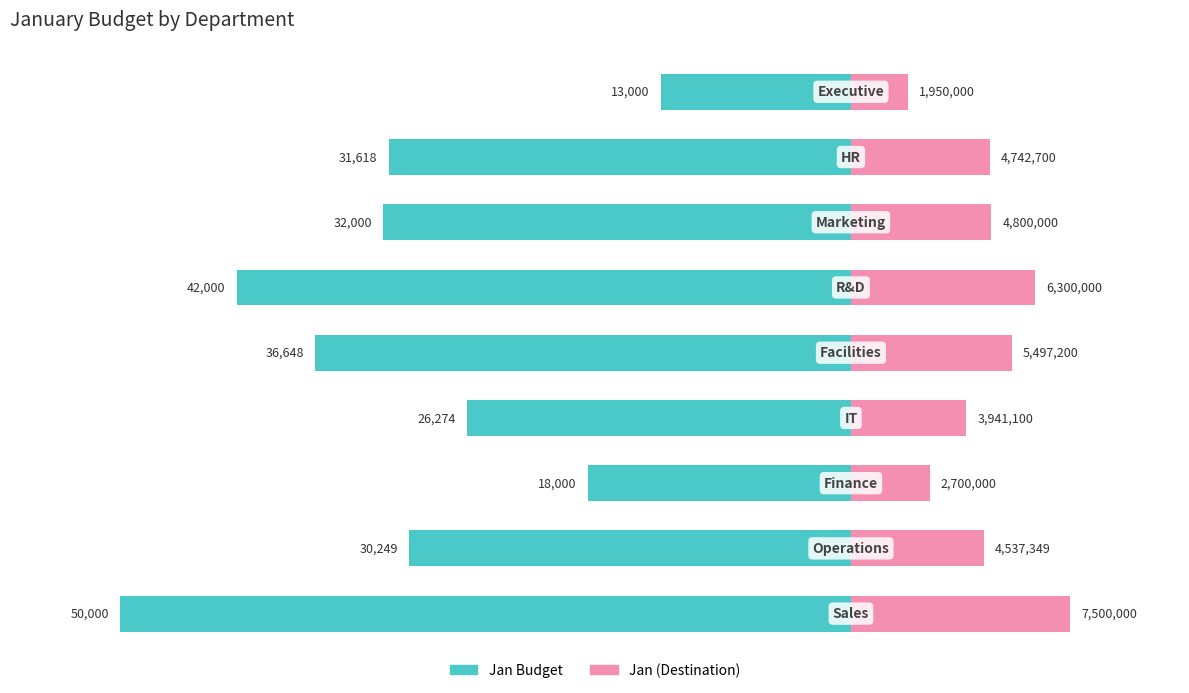

Are the bars horizontal?

Yes